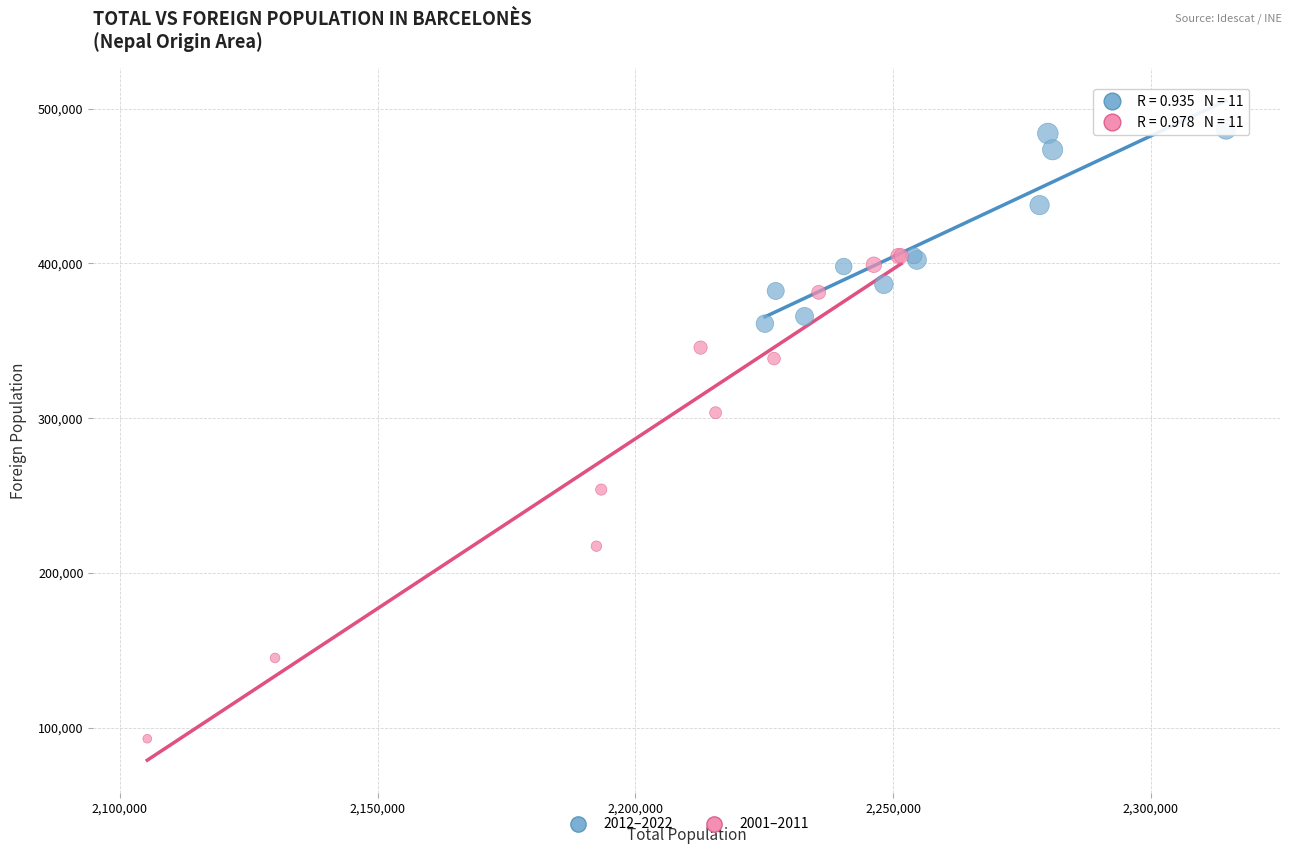

Which series has the widest spread of Y values?

2001–2011